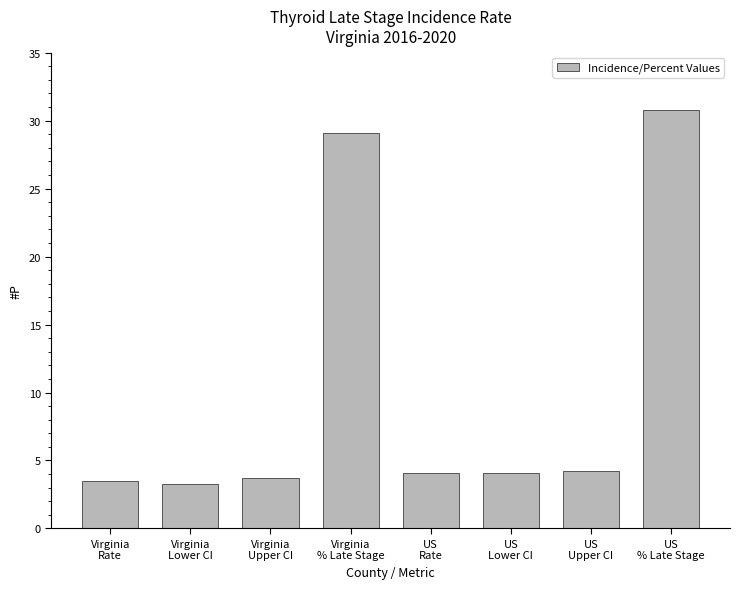

What is the minimum value shown in the chart?

3.3